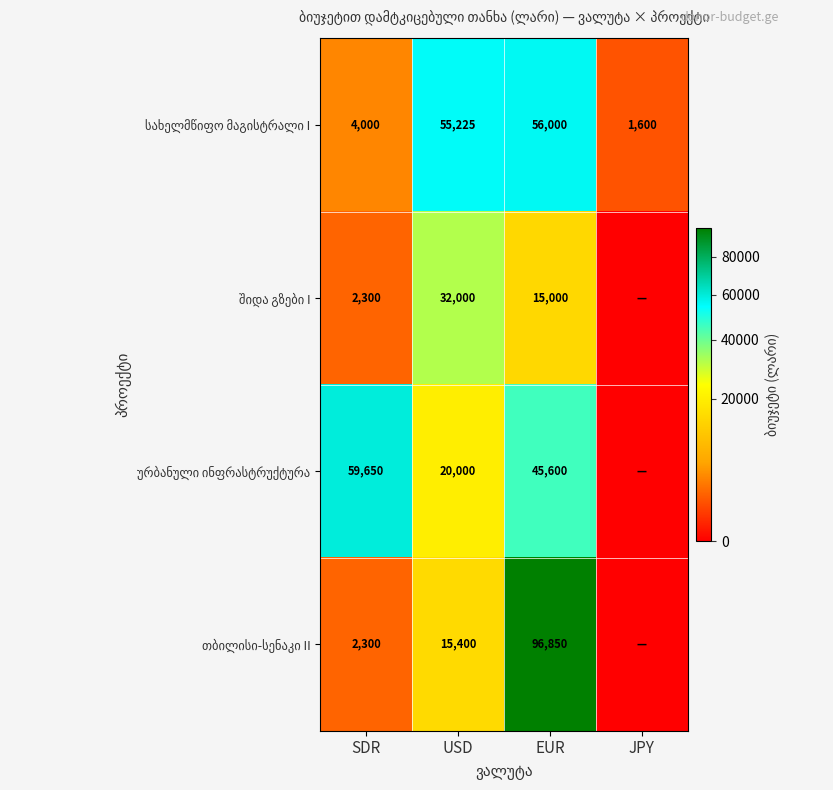

What is the difference between the highest and lowest values at USD?

39825